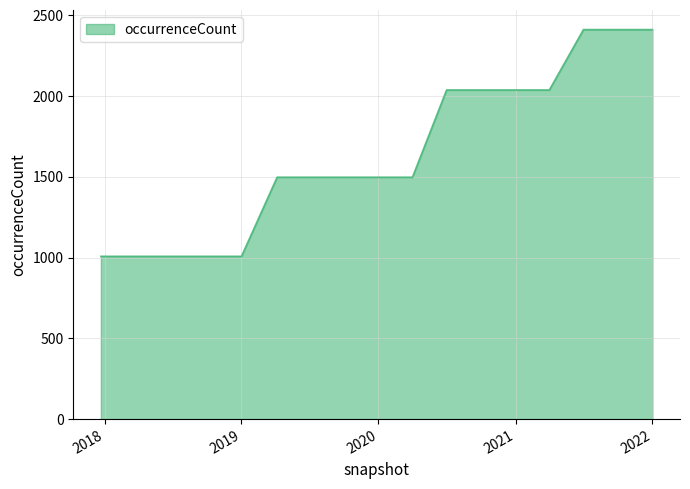

What is the smallest value displayed?

1008